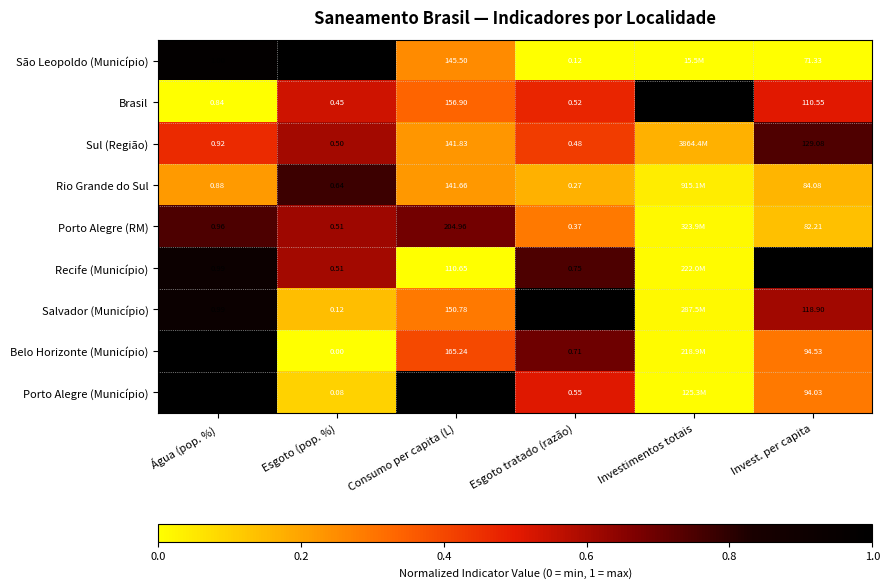

How many series are shown in this chart?

9